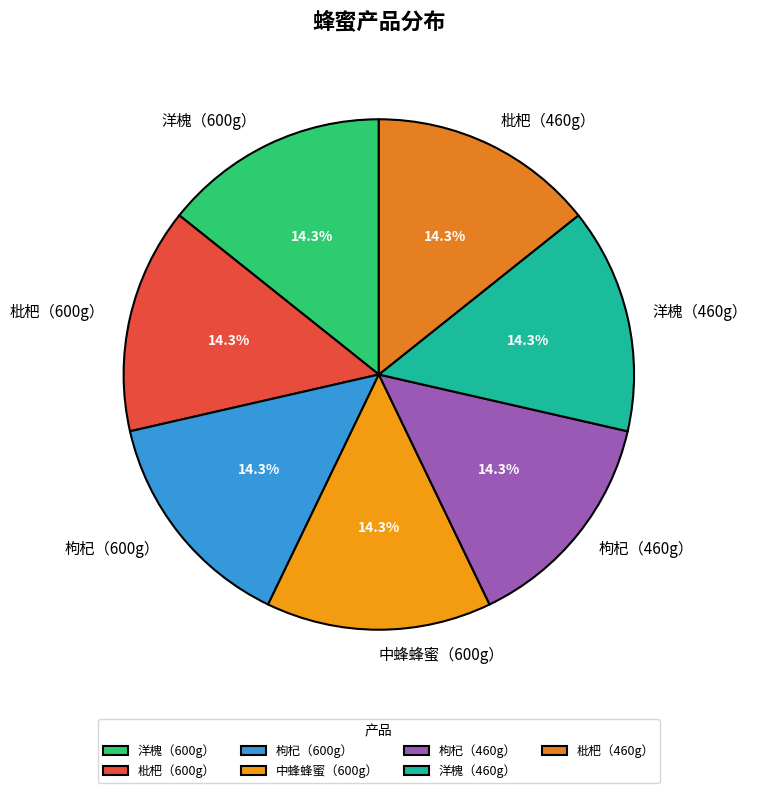

What is the ratio of the value at 洋槐（600g） to the value at 洋槐（460g）?

1.0